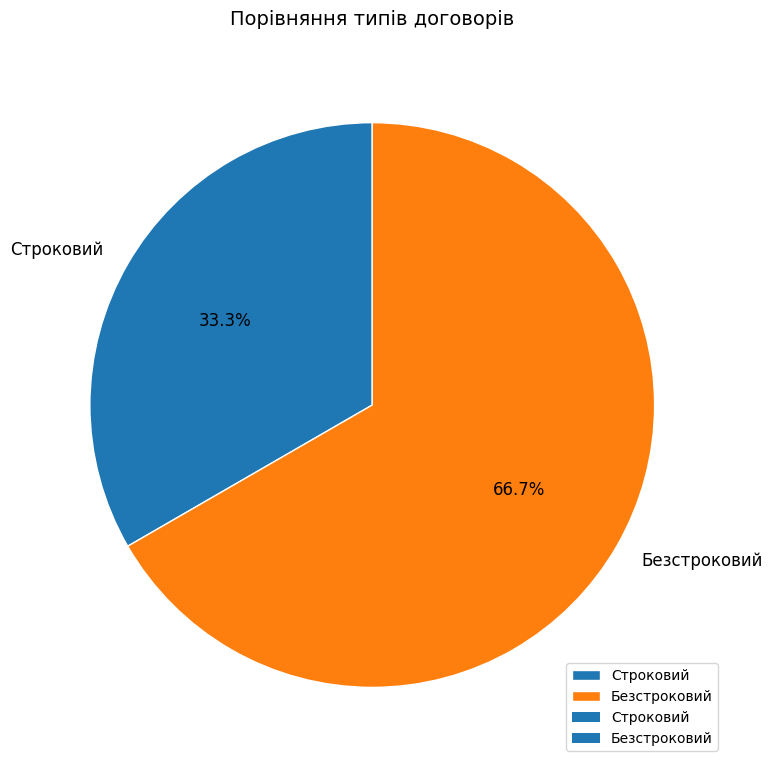

Rank the categories by value from highest to lowest.

Безстроковий, Строковий